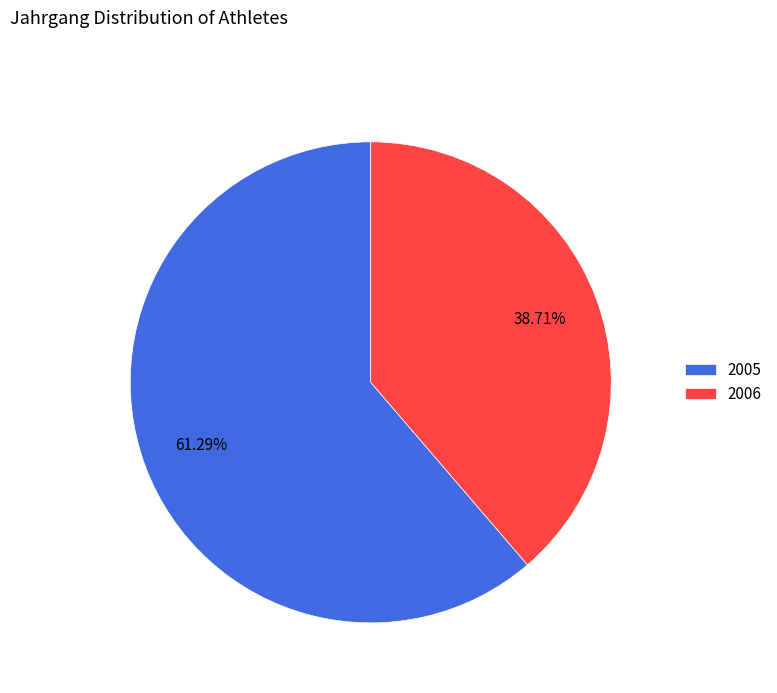

Count the number of slices in the pie.

2